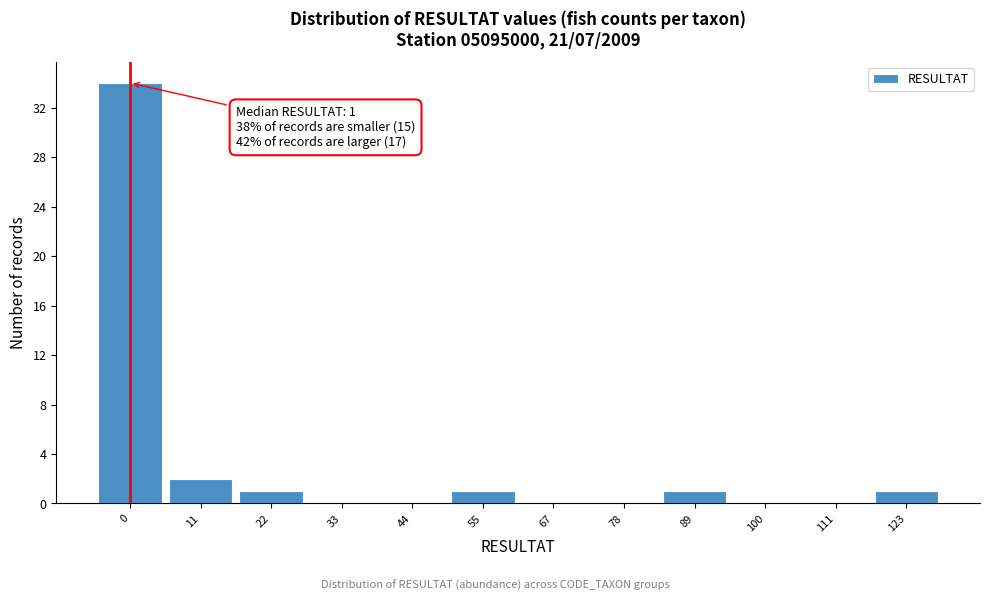

Reading left to right, what are all the values shown in this chart?

0=34	11=2	22=1	33=0	44=0	55=1	67=0	78=0	89=1	100=0	111=0	123=1